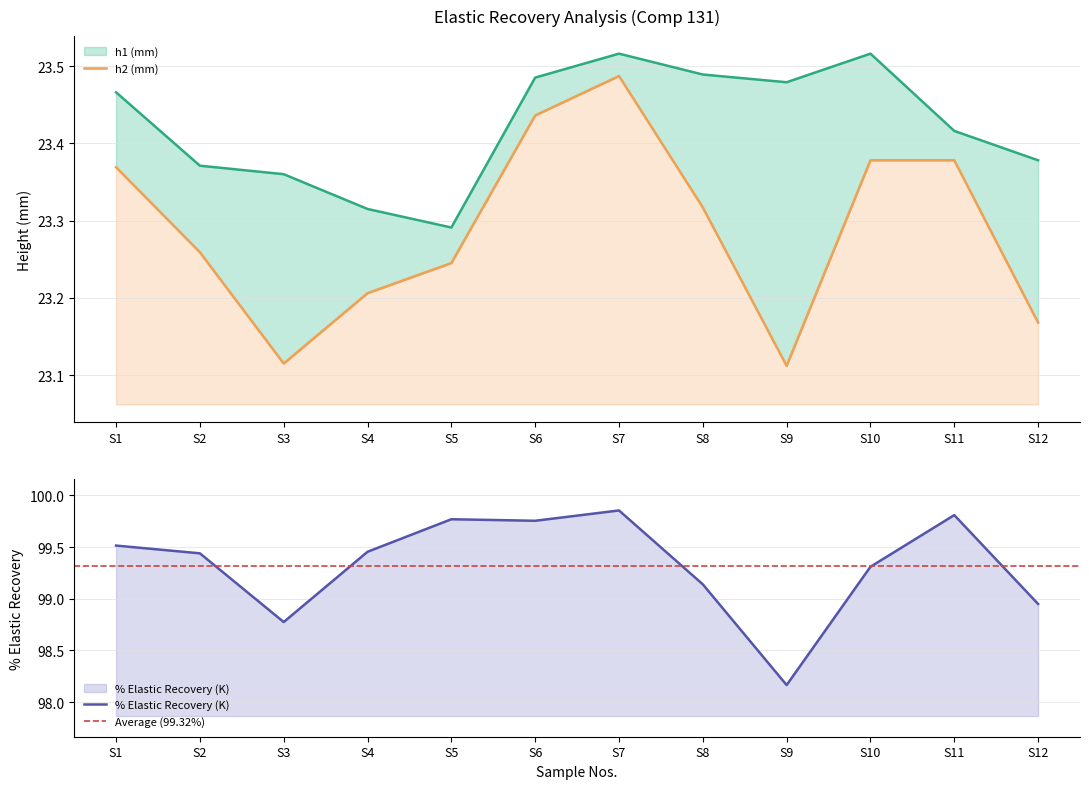

Where is the first local maximum for % Elastic Recovery (K)?

S5